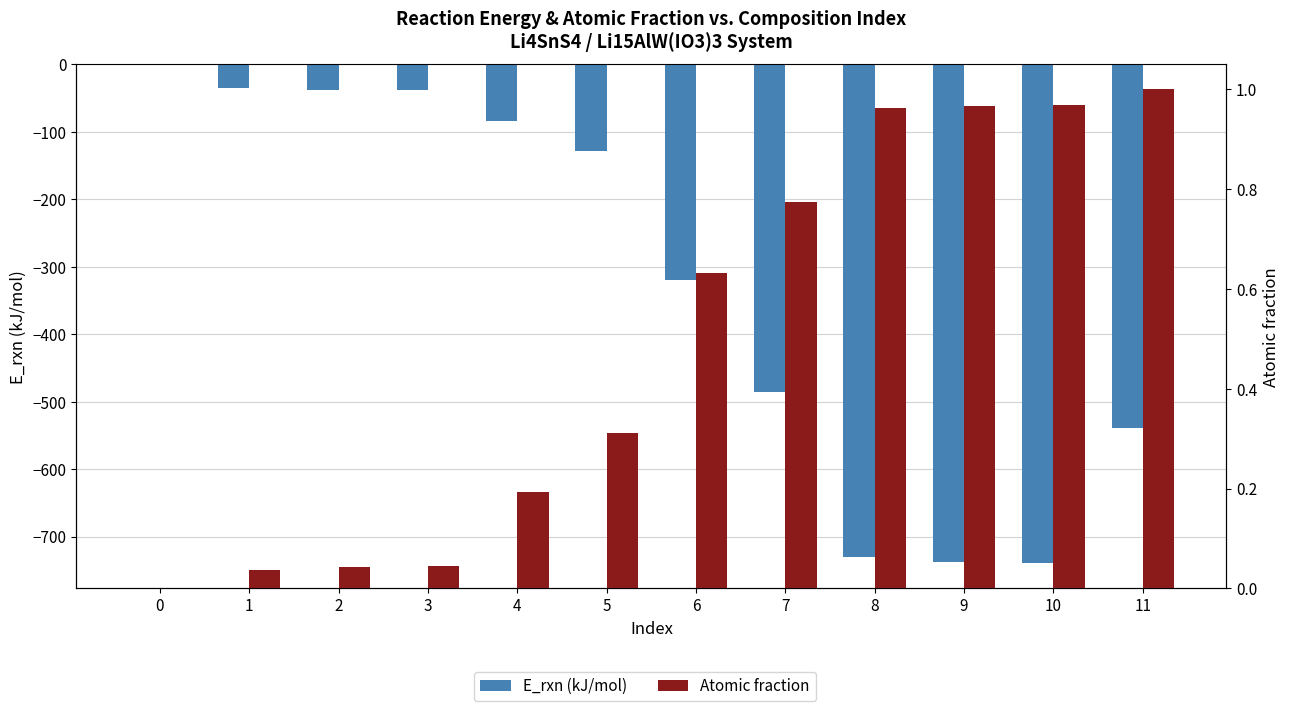

What is the sum of the Atomic fraction values at 5 and 3?

0.4